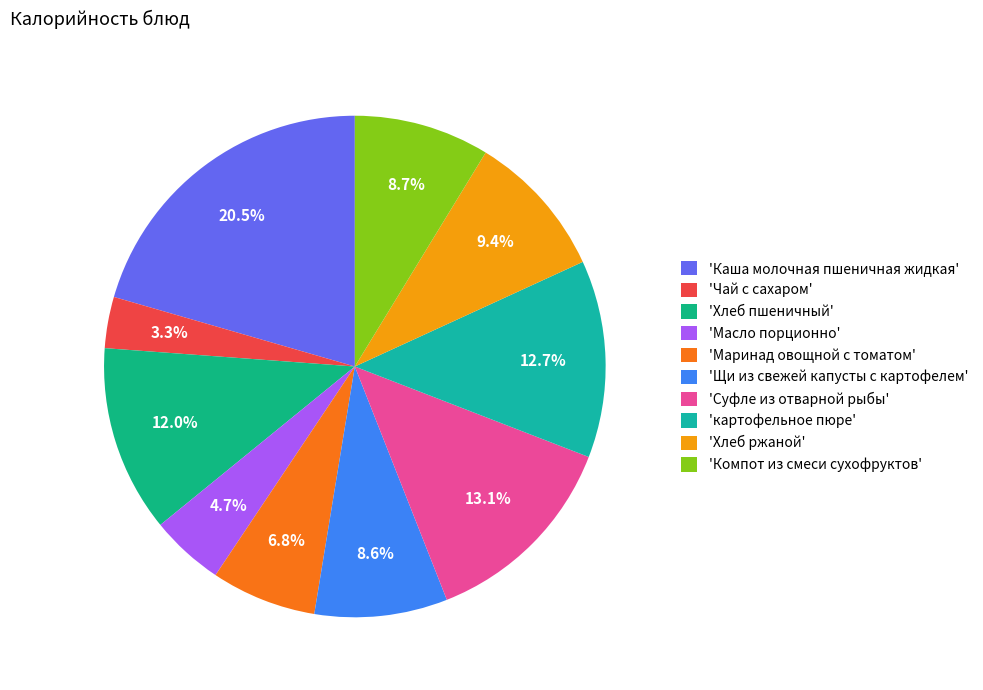

What is the largest slice in the pie chart?

'Каша молочная пшеничная жидкая'